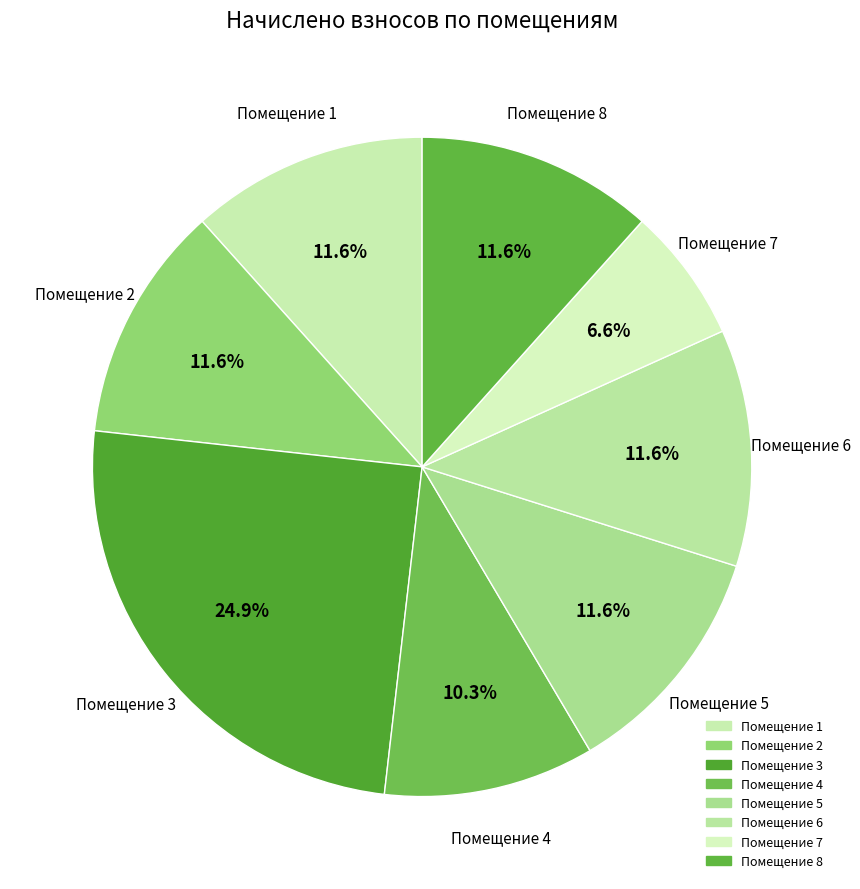

How many segments does this pie chart have?

8